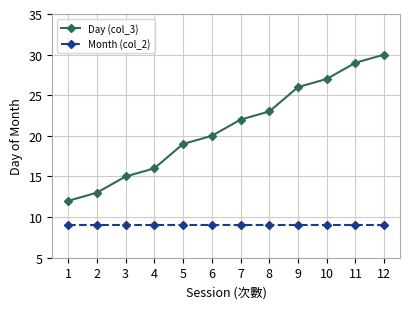

Is the value of Month (col_2) at 10 greater than the value of Day (col_3) at 10?

No